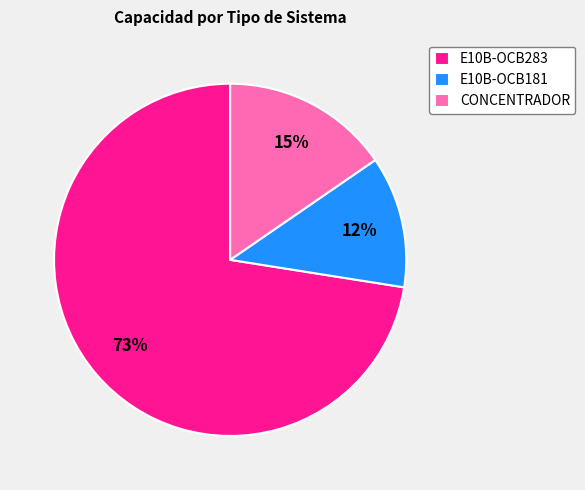

Combined, do E10B-OCB181 and CONCENTRADOR account for over 50%?

No